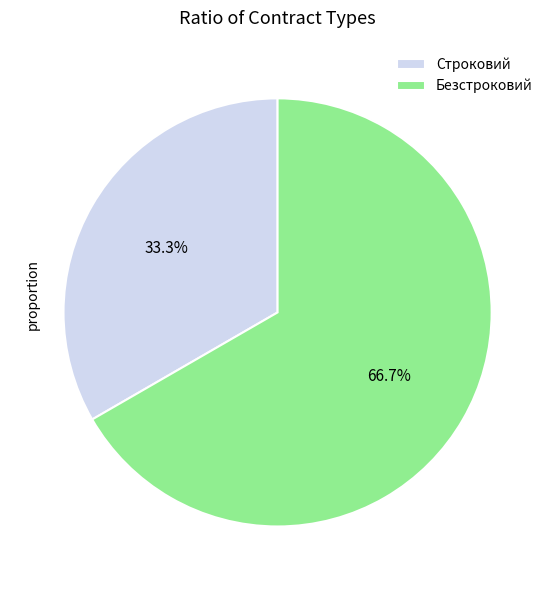

Count the number of slices in the pie.

2